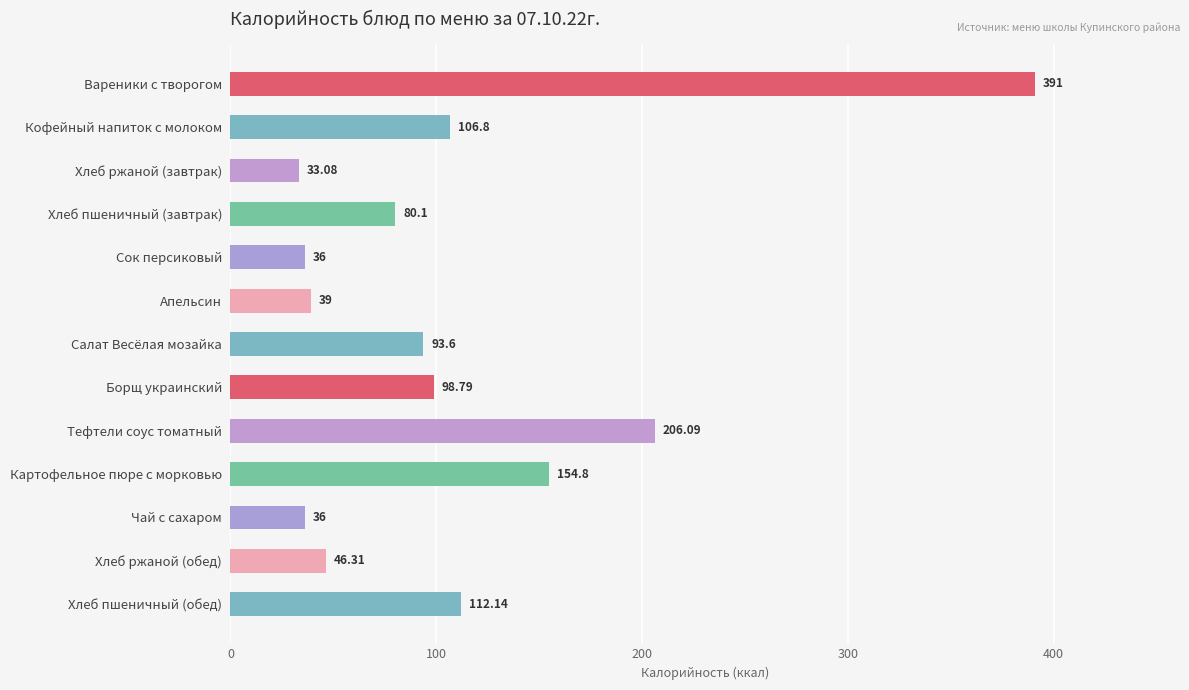

What is the label of the 5th bar from the bottom?

Тефтели соус томатный